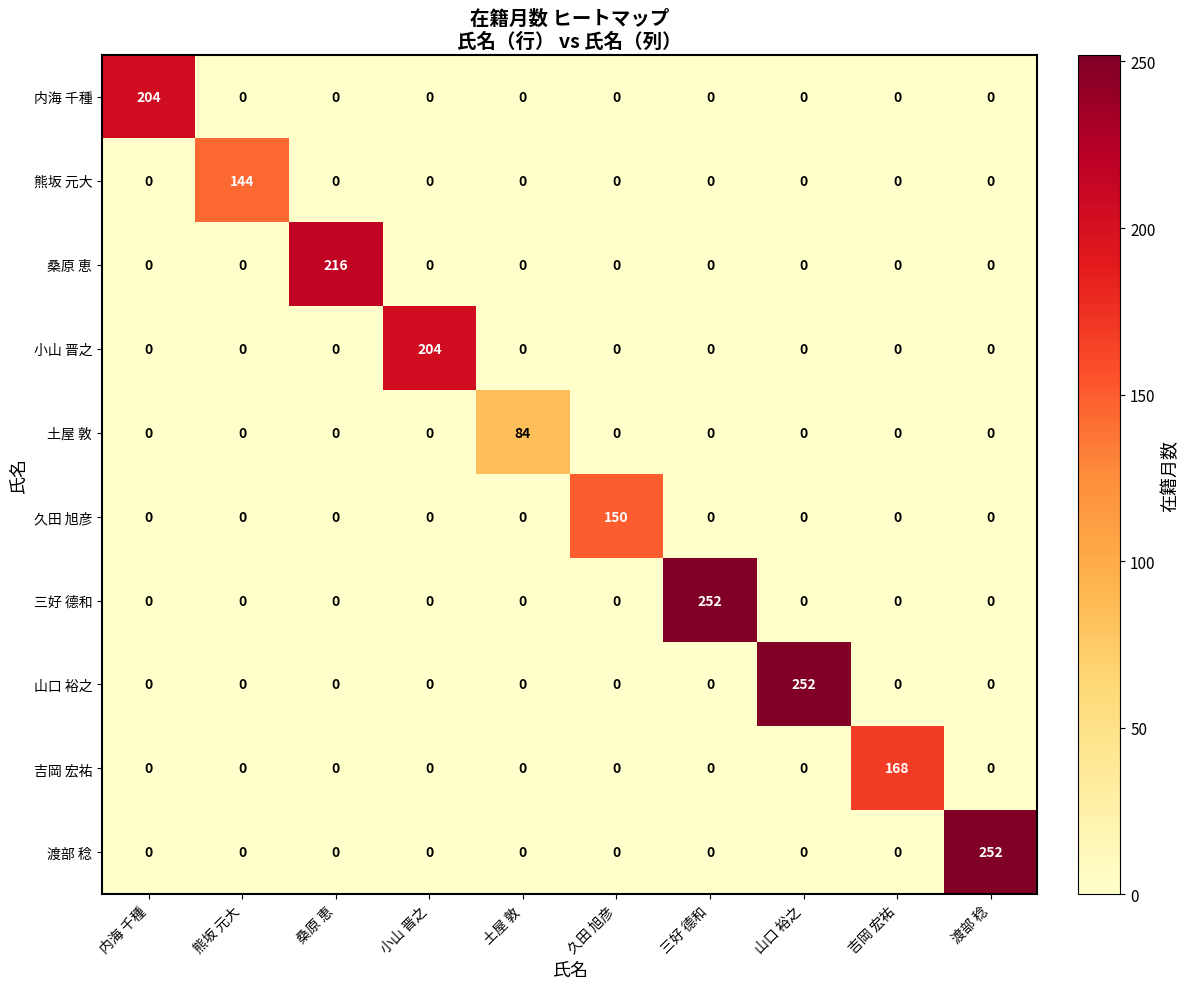

Between 土屋 敦 and 山口 裕之, which series saw the biggest shift?

山口 裕之